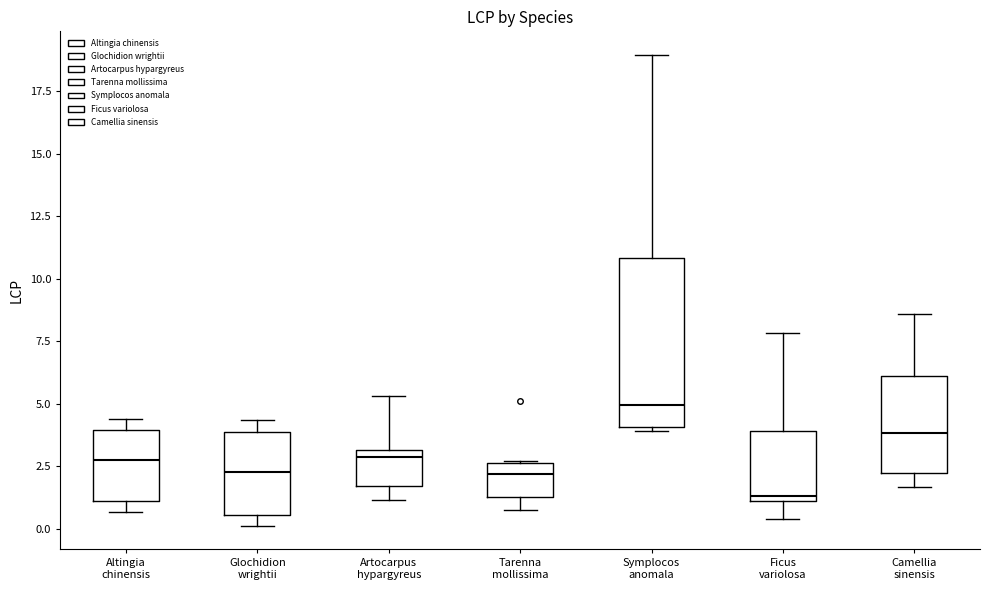

Which box's median line is the highest?

Symplocos anomala